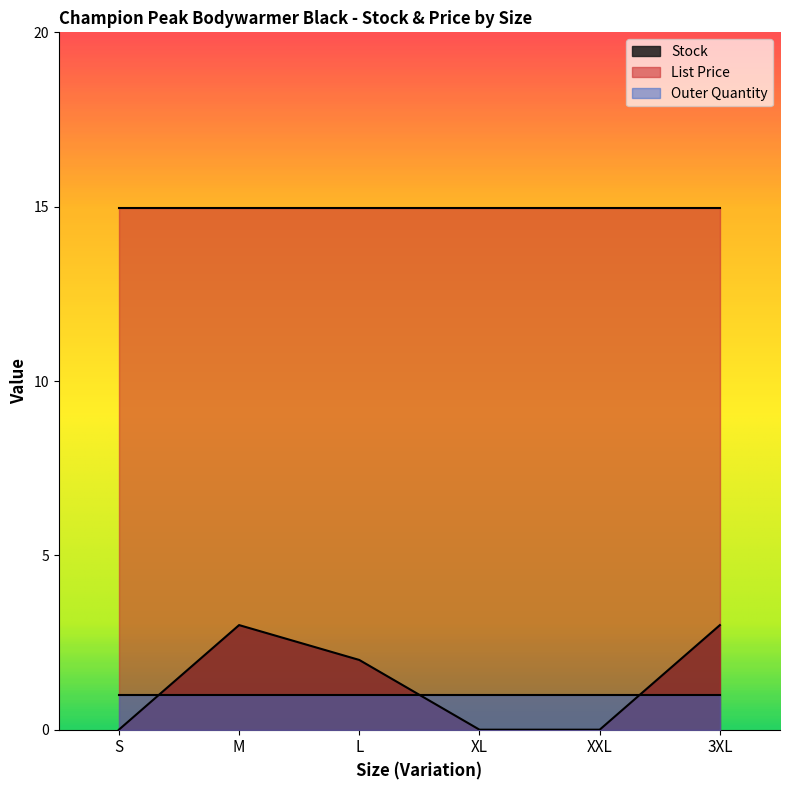

Which series has the largest total across all categories?

List Price